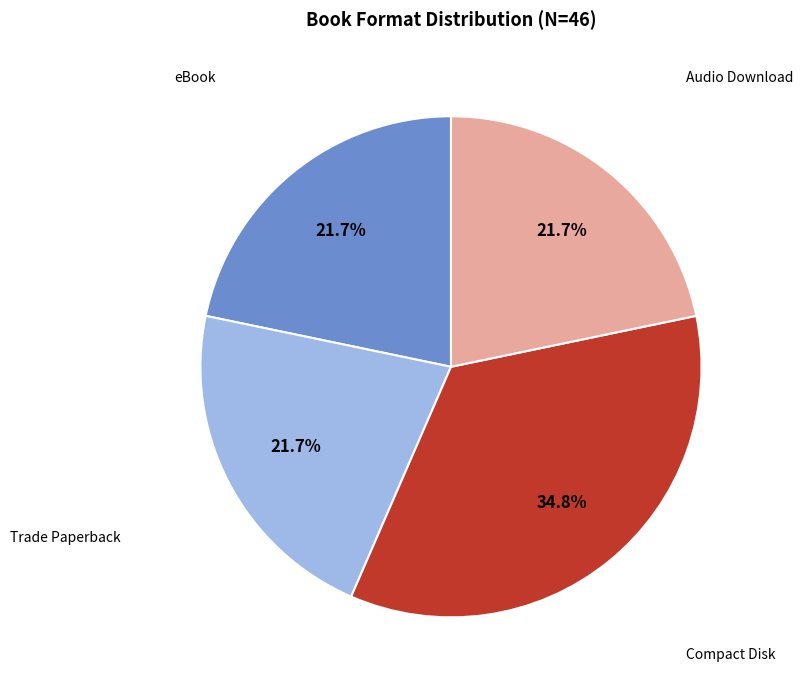

Is there a majority slice in this chart?

No